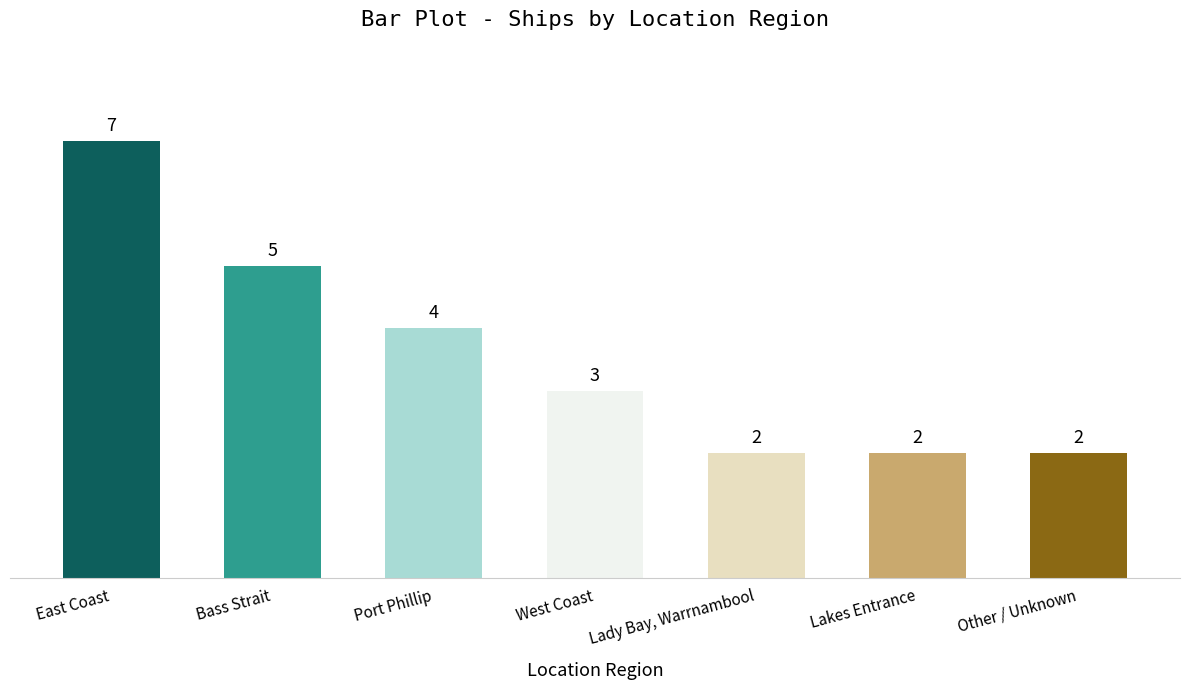

Which label corresponds to the largest value in the chart?

East Coast